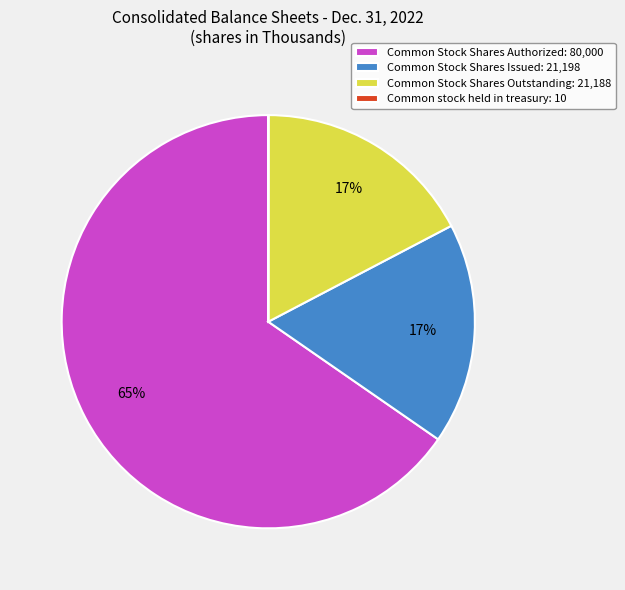

To the nearest percent, what portion does Common Stock Shares Issued represent?

17%